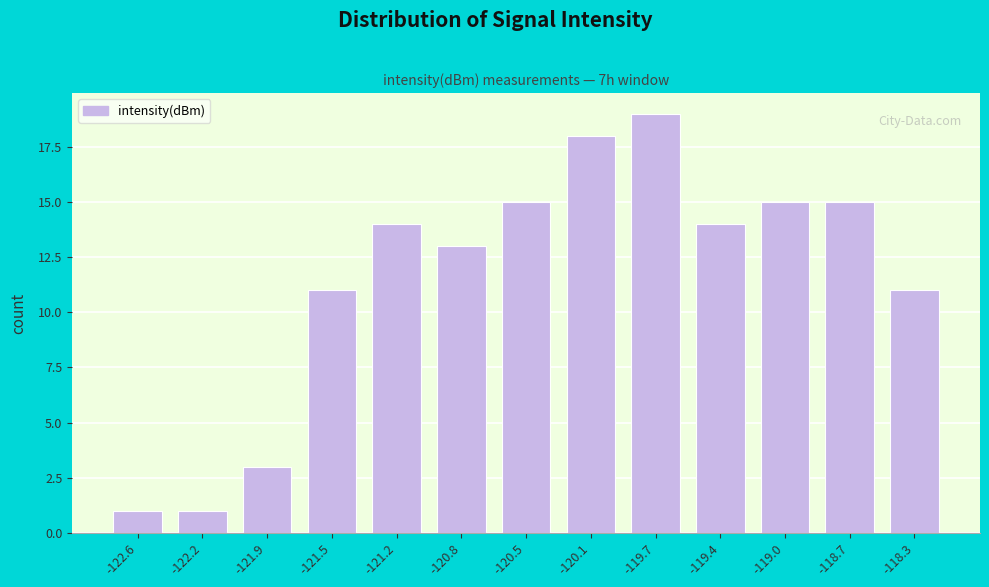

Reading left to right, transcribe all the data shown in this chart.

-122.6=1	-122.2=1	-121.9=3	-121.5=11	-121.2=14	-120.8=13	-120.5=15	-120.1=18	-119.7=19	-119.4=14	-119.0=15	-118.7=15	-118.3=11